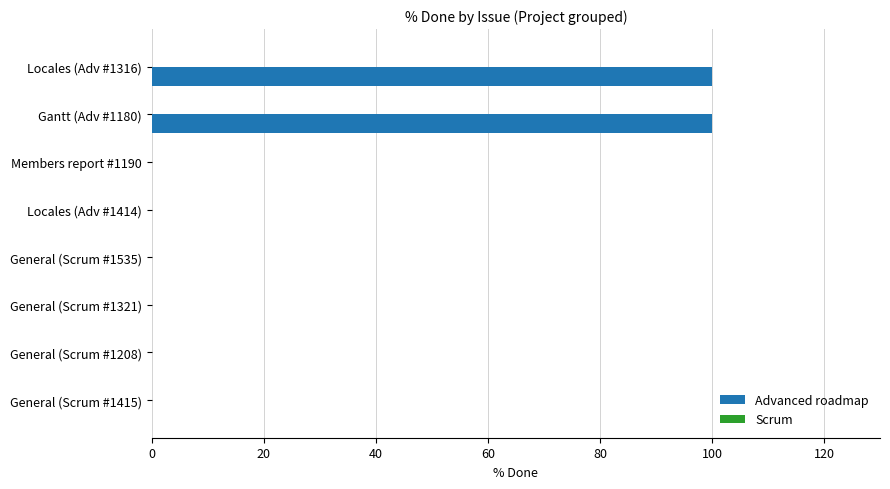

True or false: the data shows 100 at Gantt (Adv #1180).

True